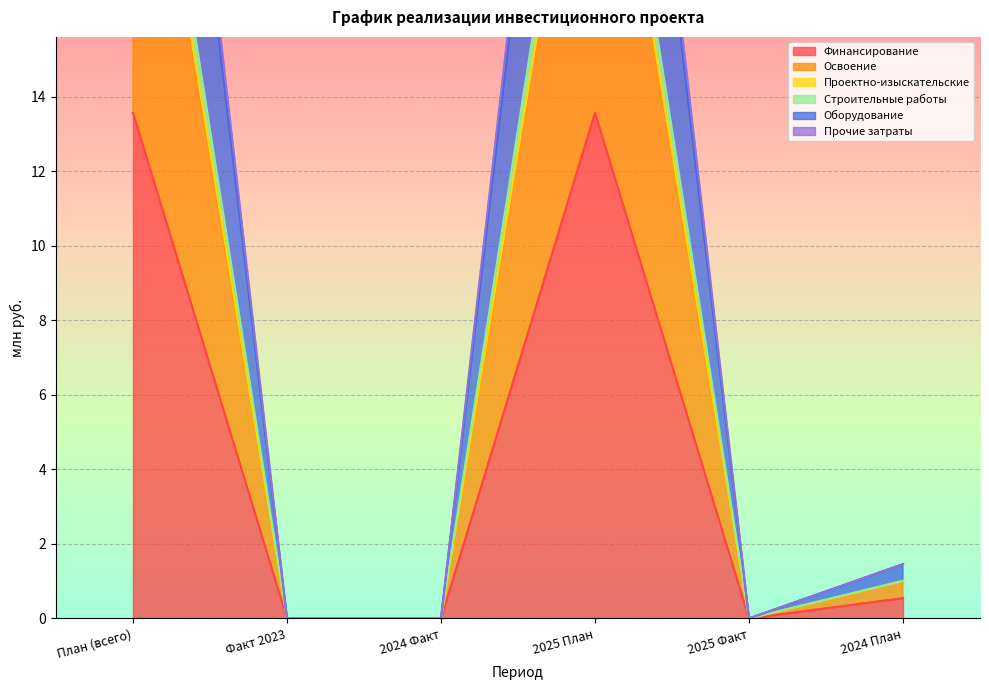

True or false: Финансирование has a value of -9.3 at Факт 2023.

False